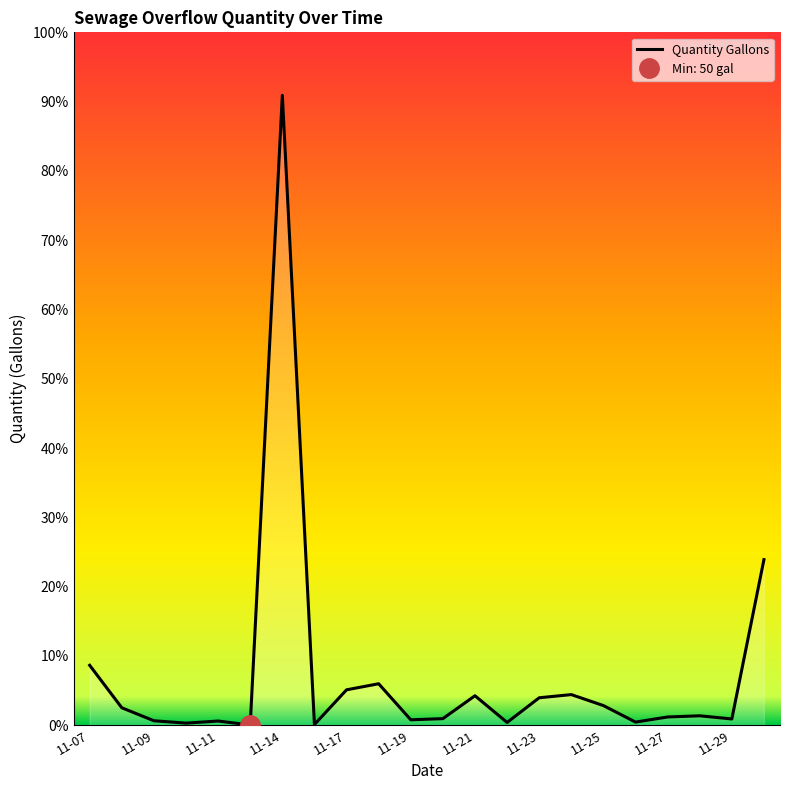

What is the average value?

10380